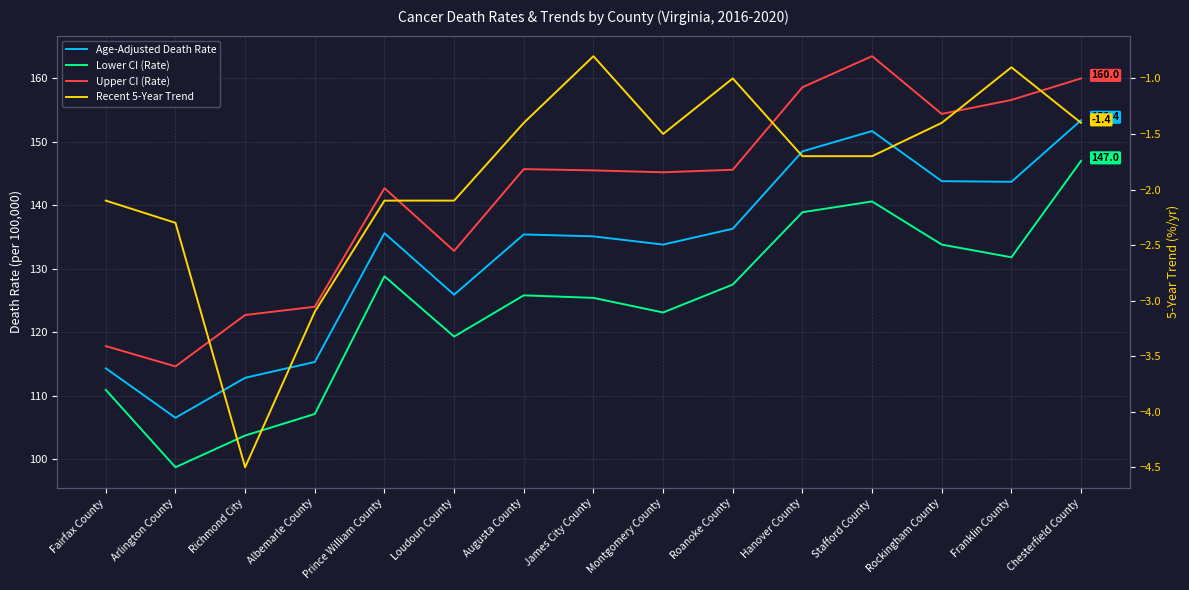

What is the difference between the maximum and minimum values in the Lower CI (Rate) series?

48.3